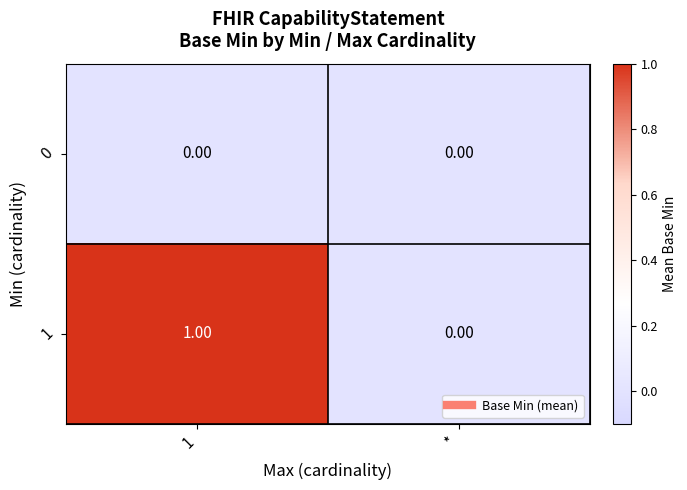

Rank the series by their maximum value, from lowest to highest.

0, 1